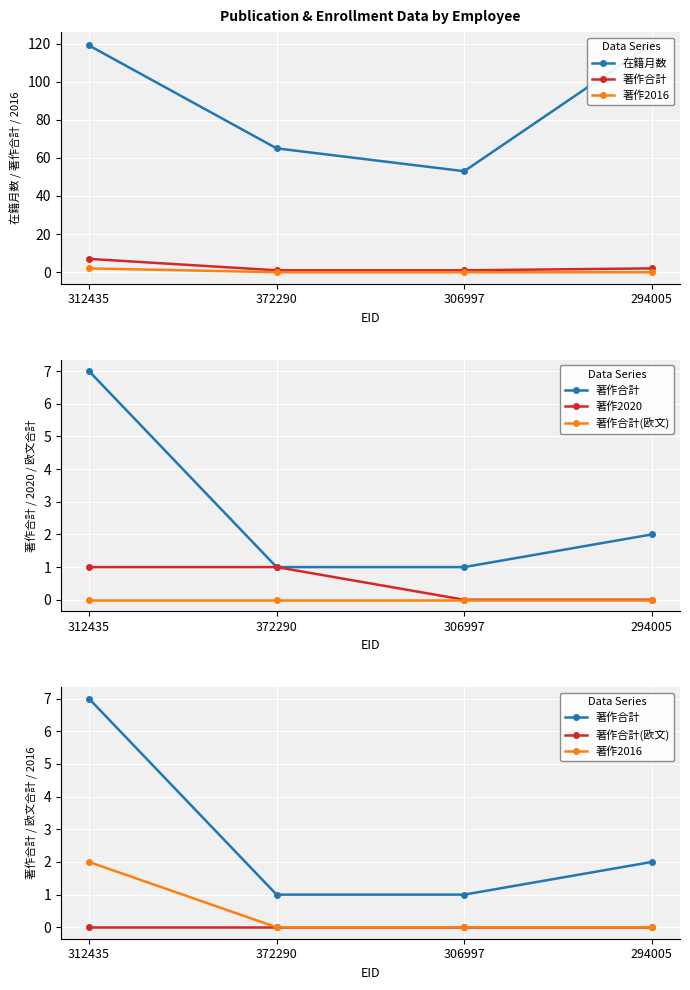

The 著作合計 series shows 1 at 306997. True or false?

True